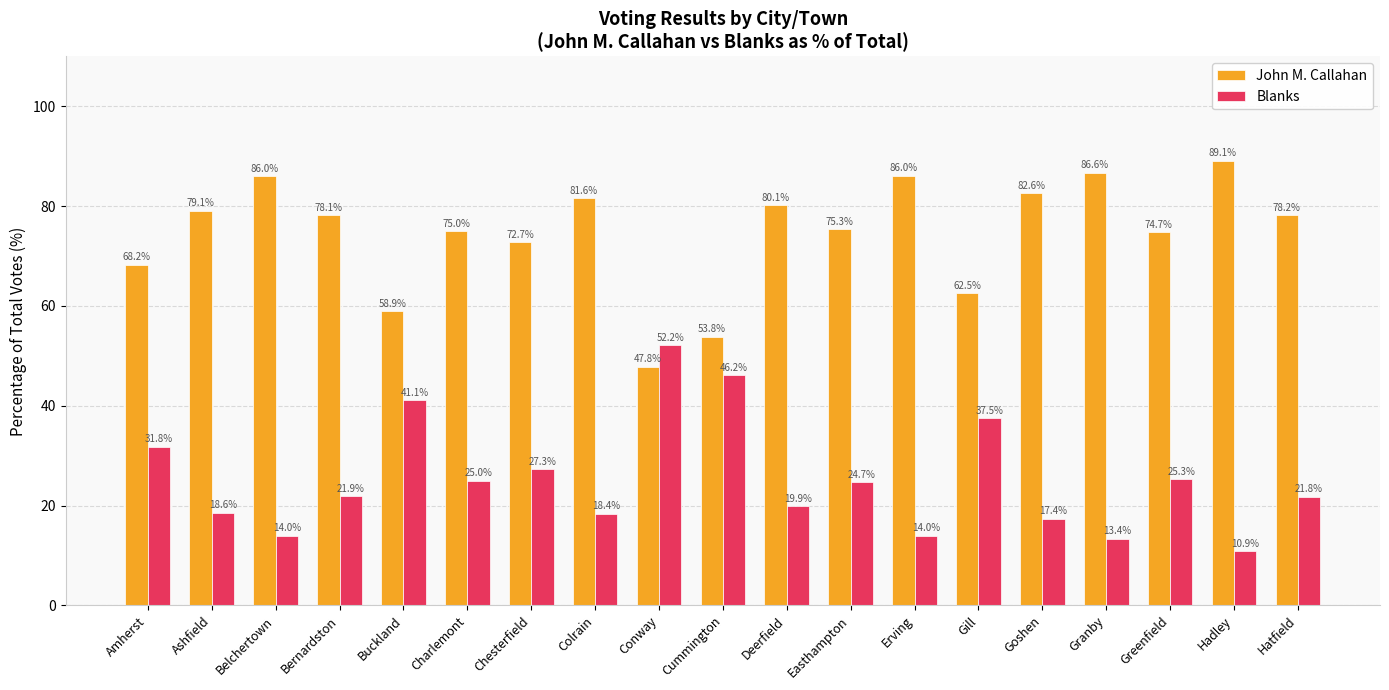

List the series in order of their peak value, highest first.

John M. Callahan, Blanks